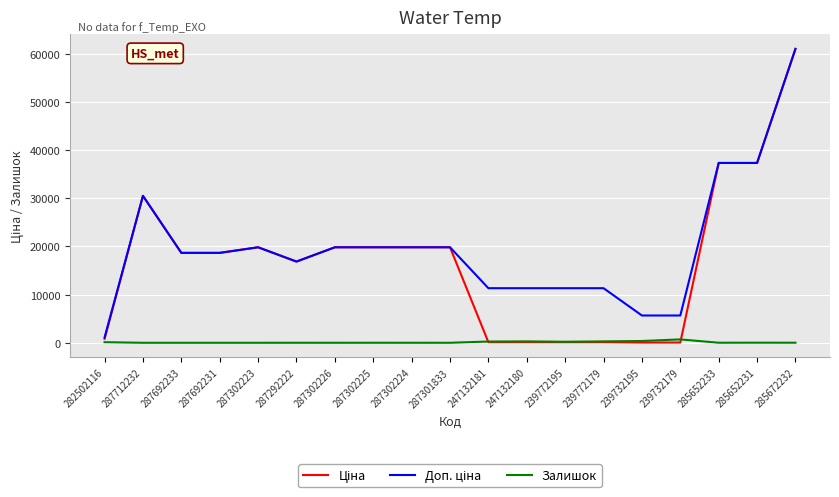

At which category does the chart reach its peak across all series?

285672232